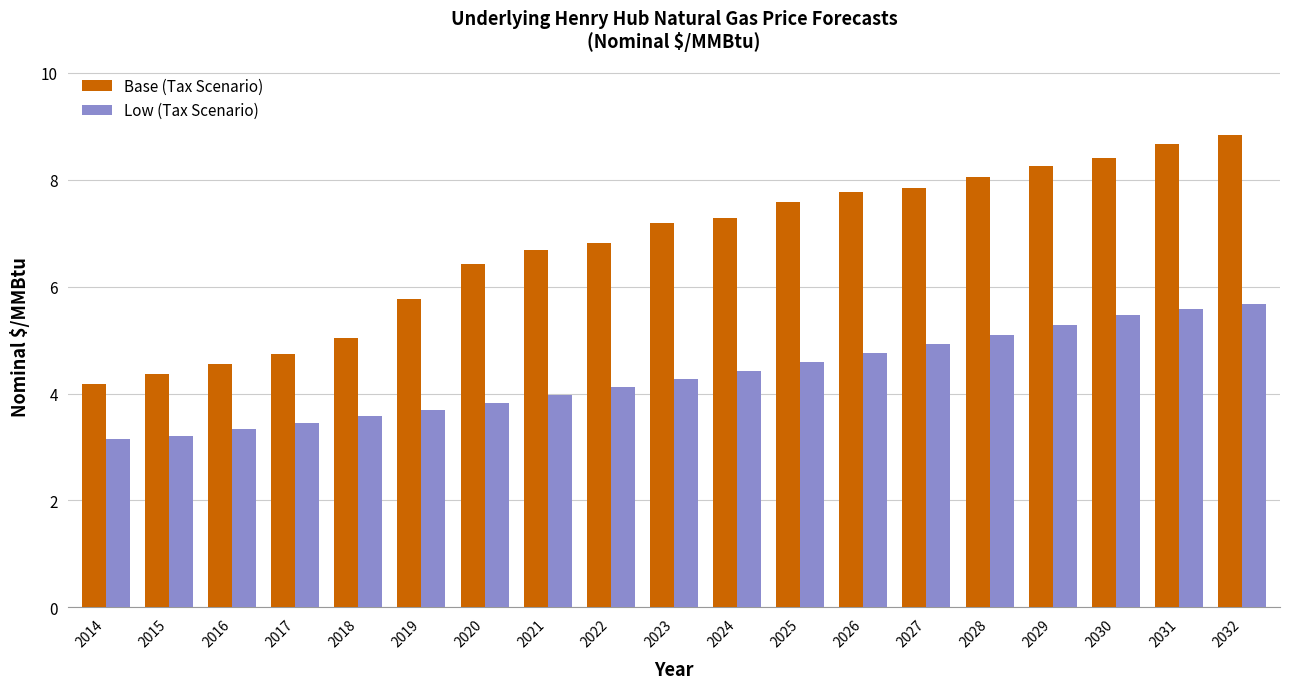

Which series has the largest total across all categories?

Base (Tax Scenario)